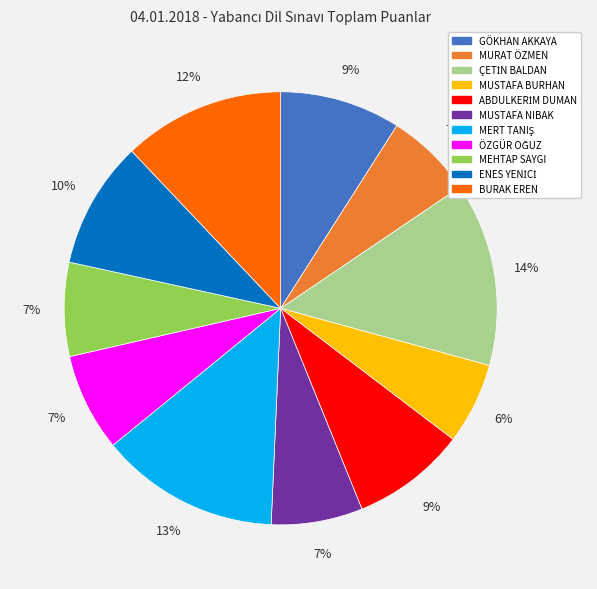

To the nearest percent, what is the average slice percentage?

9%